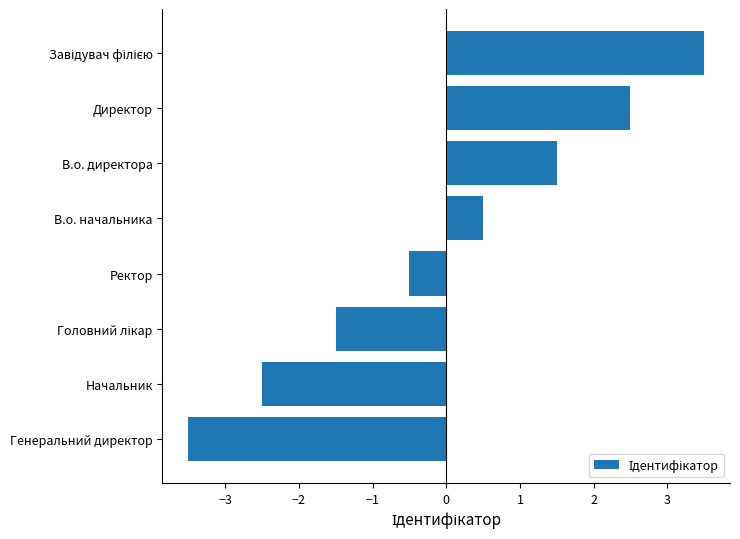

The value at Ректор is -0.5. True or false?

True